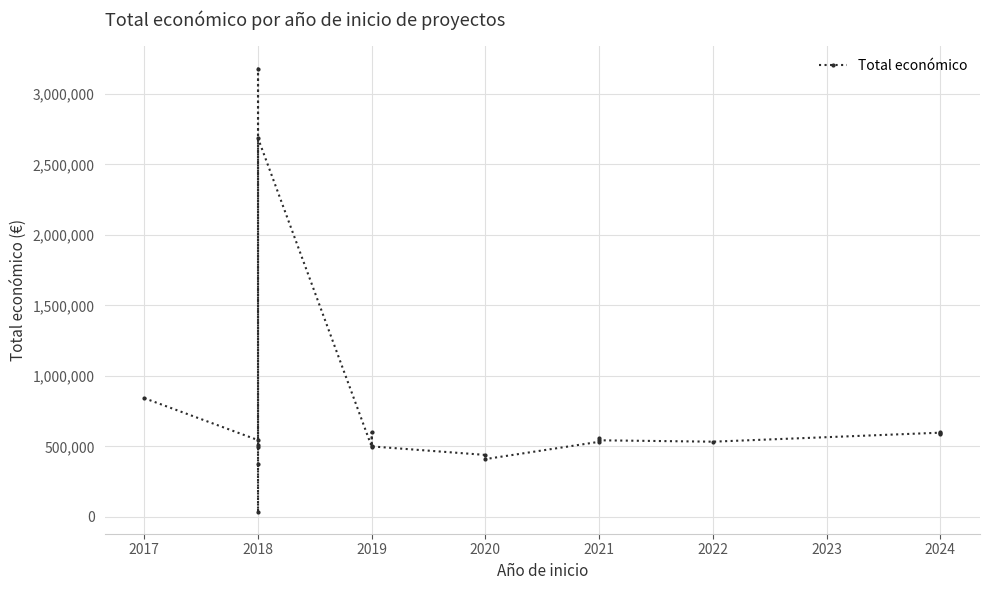

What is the value of the 11th point from the left?

499930